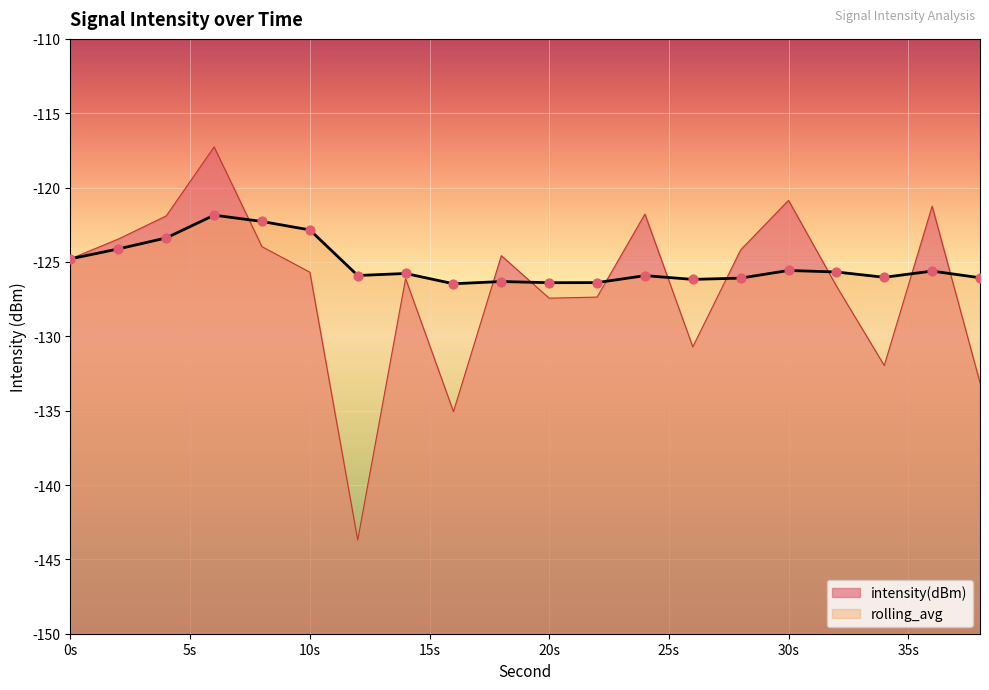

Which series has the largest Y range (max minus min)?

intensity(dBm)